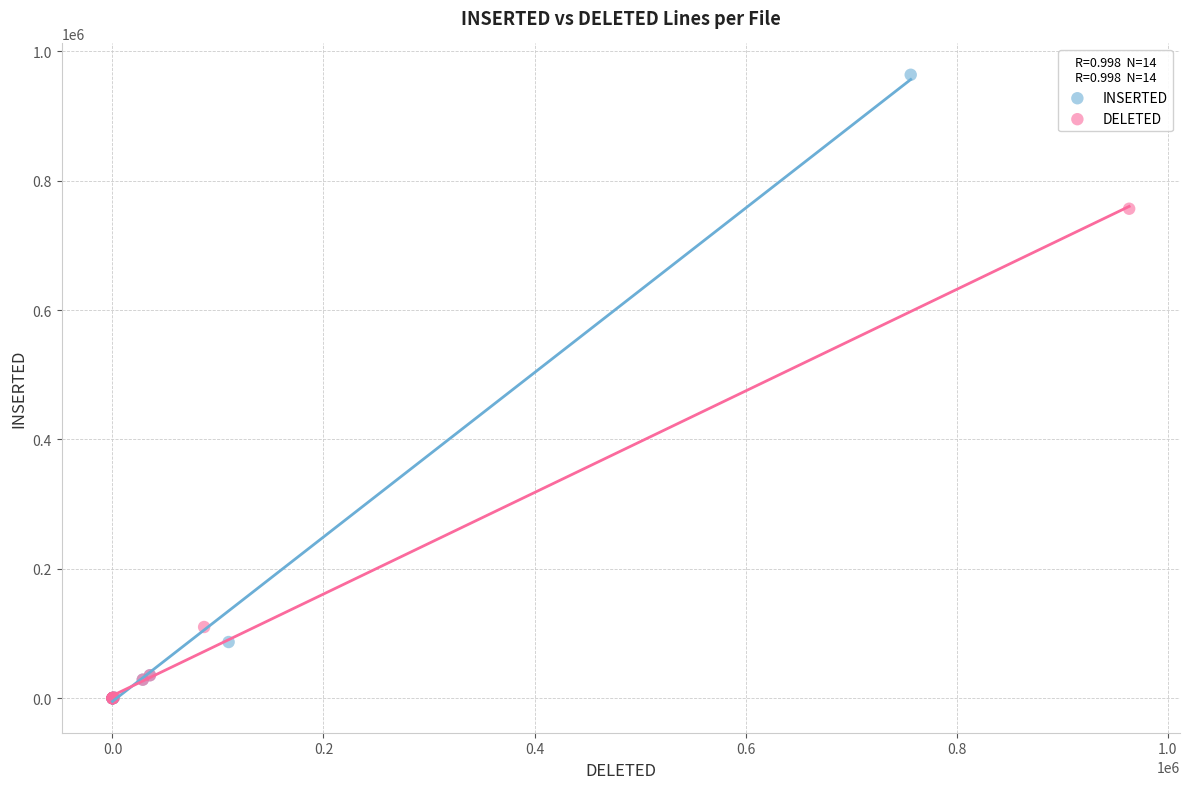

Which series reaches the maximum Y coordinate?

INSERTED